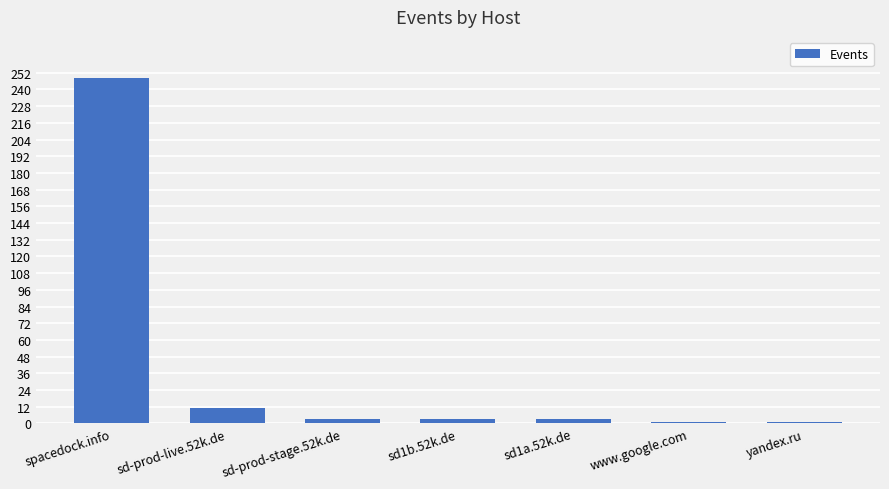

What is the maximum value shown in the chart?

248